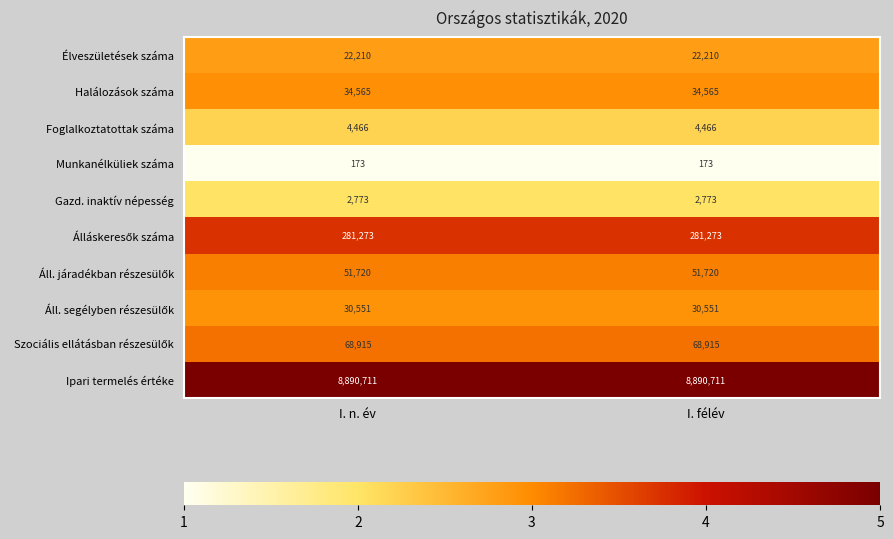

Which series has the largest total across all categories?

Ipari termelés értéke